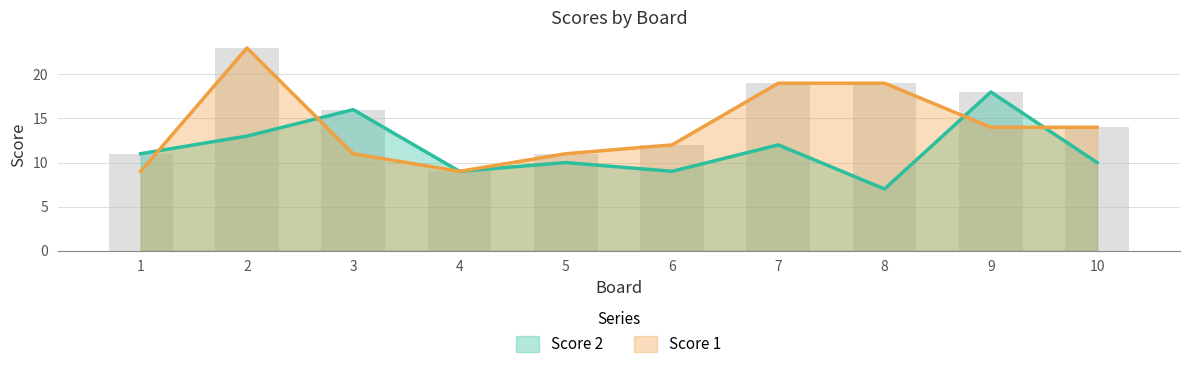

List the labels in order of Score 2 value, largest first.

9, 3, 2, 7, 1, 5, 10, 4, 6, 8